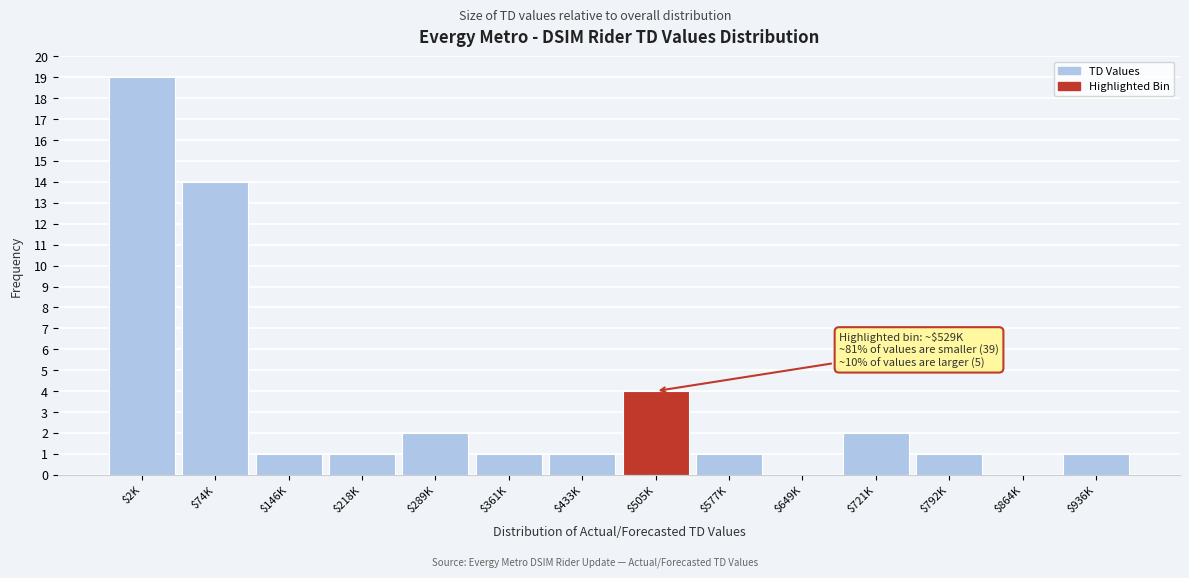

The value at $505K is 2. True or false?

False